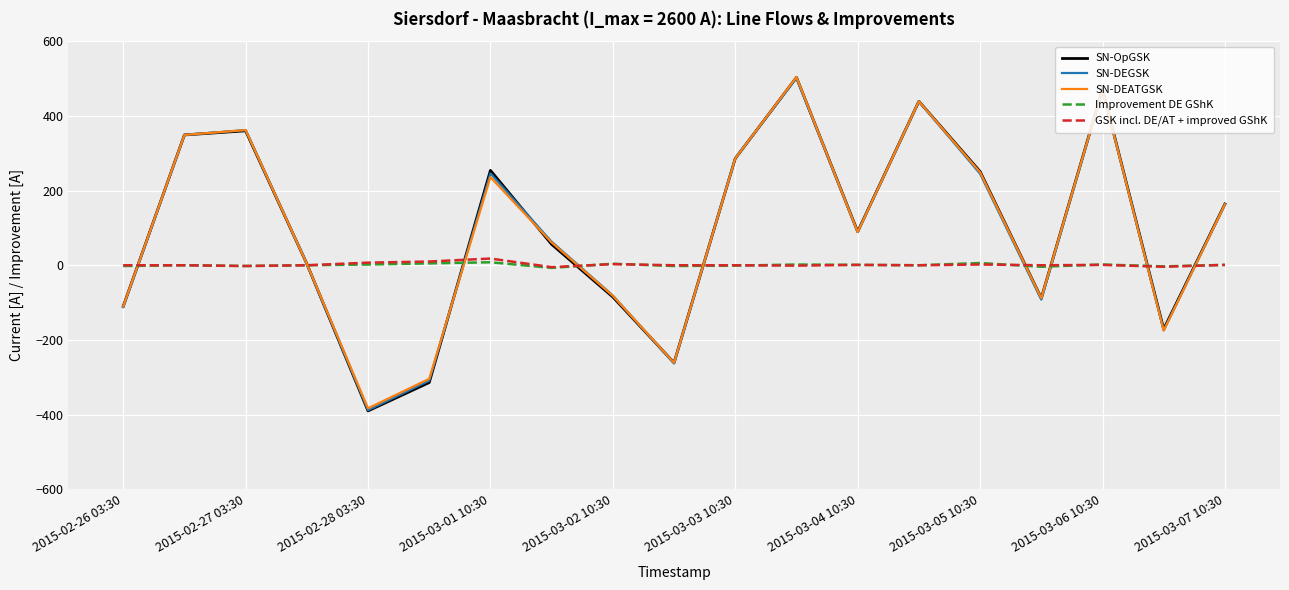

True or false: GSK incl. DE/AT + improved GShK has more than 1 points higher than both neighbors.

True